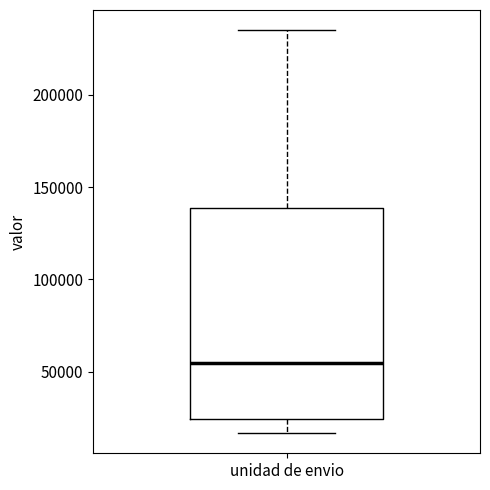

Where is the upper edge of the box for unidad de envio on the y-axis? The values are not printed on the chart, so give them approximately, as read against the axis.

140000